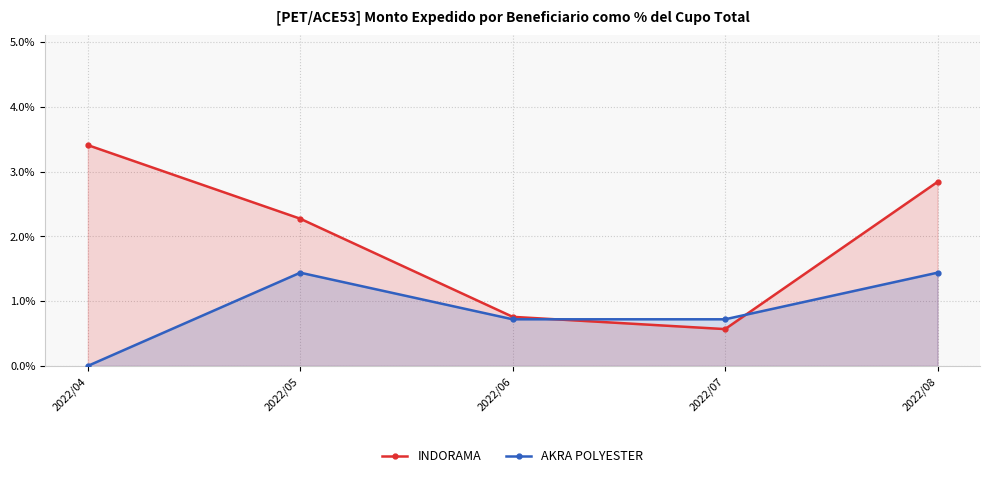

List the series in order of their peak value, lowest first.

AKRA POLYESTER, INDORAMA